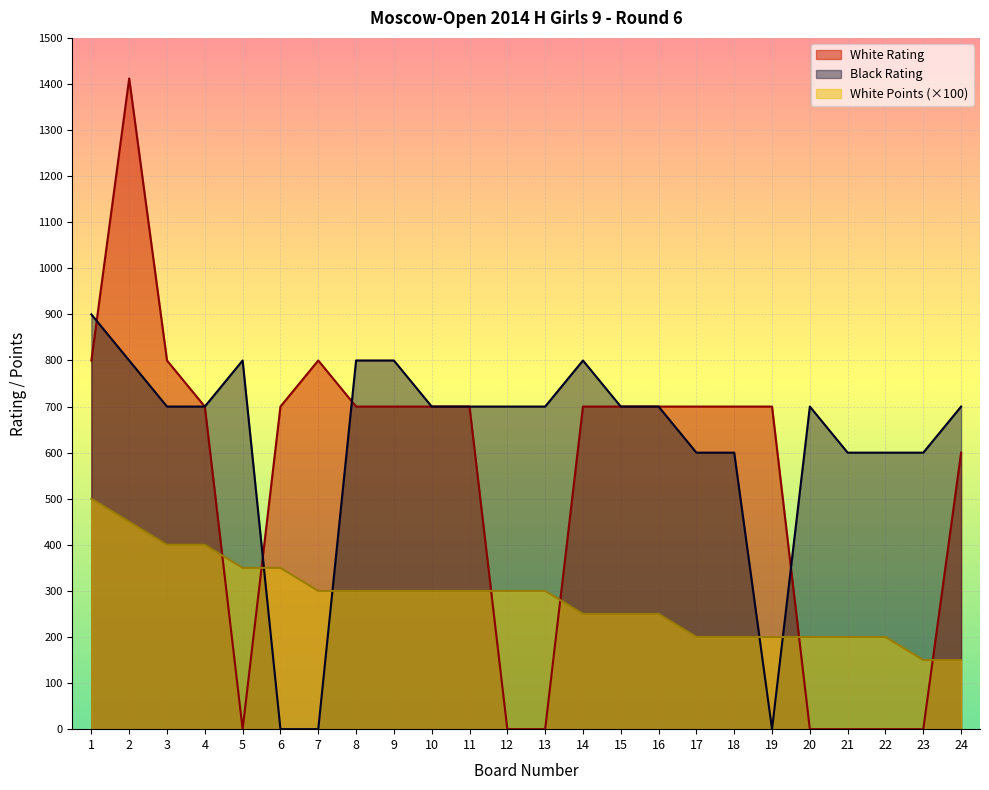

Is the value of Black Rating at 20 greater than the value of White Rating at 17?

No